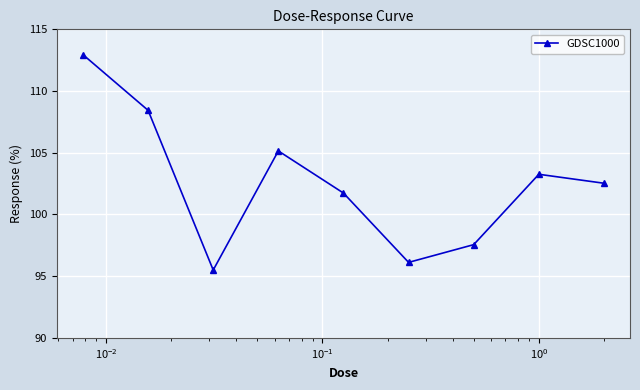

How many points are higher than both their immediate neighbors (excluding endpoints)?

2